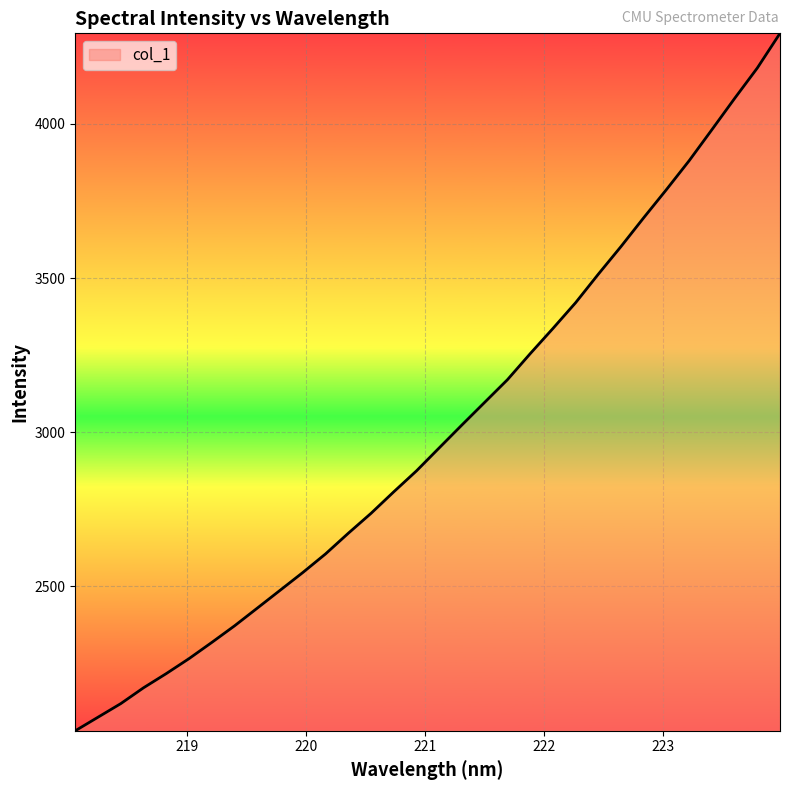

What is the maximum value shown in the chart?

4293.7